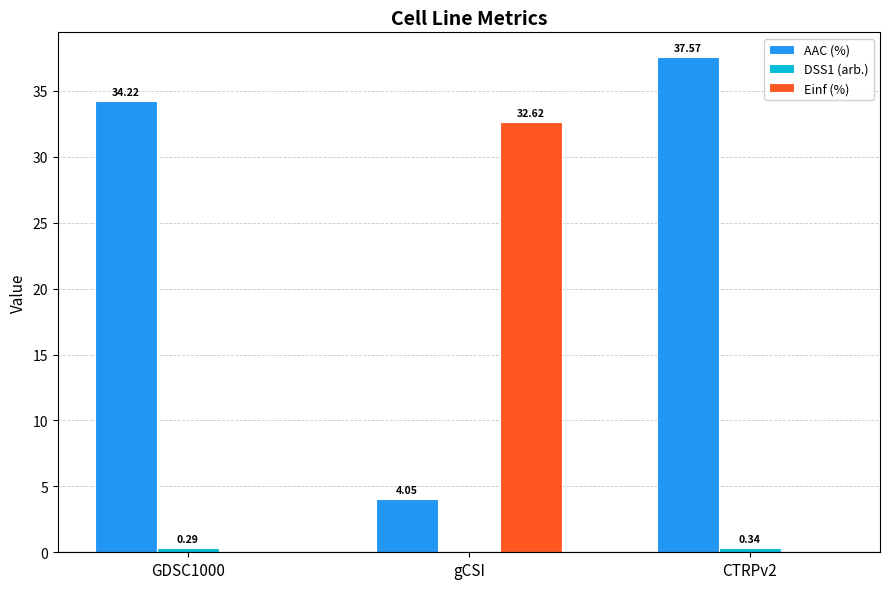

How many groups of bars are there?

3